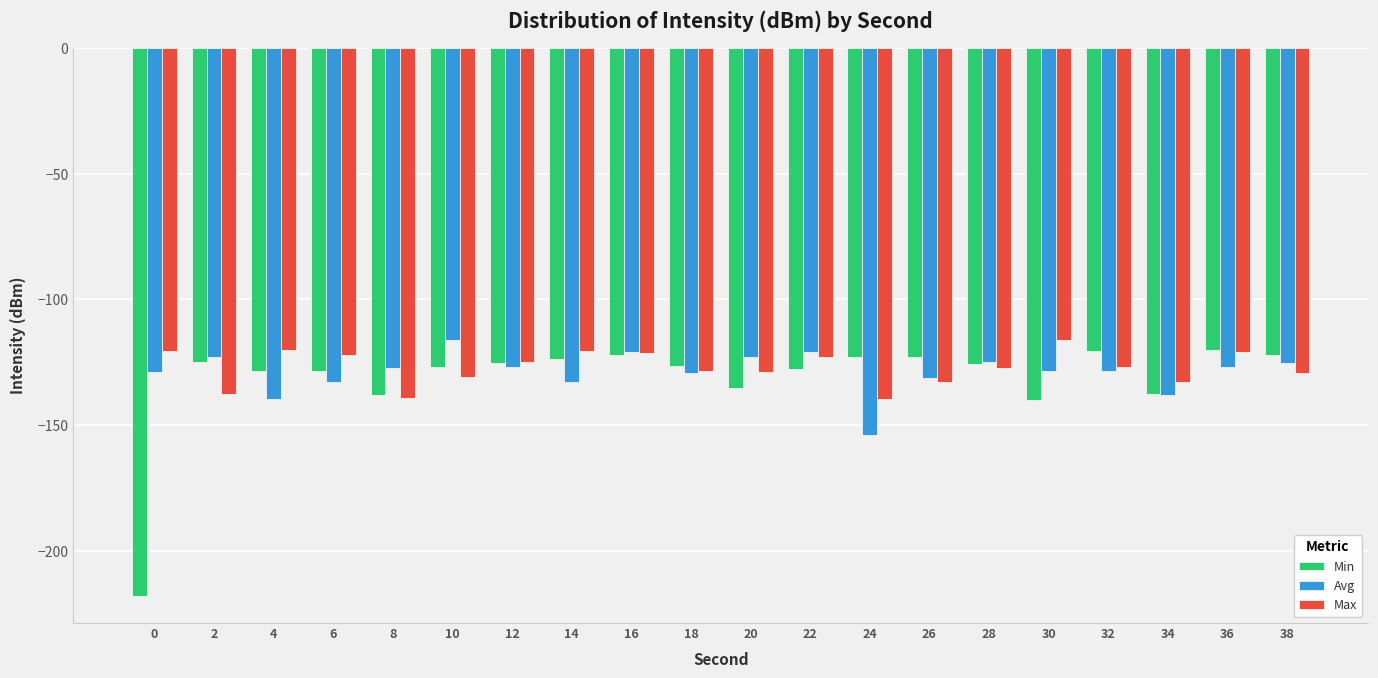

What is the minimum value for Min?

-217.7